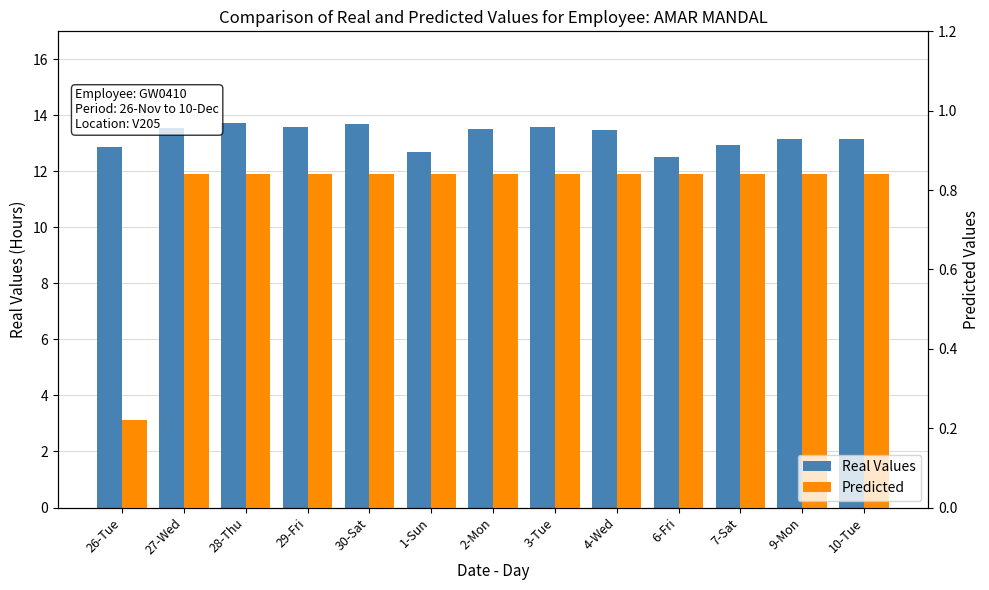

Reading right to left, list all the values displayed in this chart.

Real Values: 10-Tue=13.2	9-Mon=13.2	7-Sat=12.9	6-Fri=12.5	4-Wed=13.5	3-Tue=13.6	2-Mon=13.5	1-Sun=12.7	30-Sat=13.7	29-Fri=13.6	28-Thu=13.7	27-Wed=13.6	26-Tue=12.9
Predicted: 10-Tue=0.8	9-Mon=0.8	7-Sat=0.8	6-Fri=0.8	4-Wed=0.8	3-Tue=0.8	2-Mon=0.8	1-Sun=0.8	30-Sat=0.8	29-Fri=0.8	28-Thu=0.8	27-Wed=0.8	26-Tue=0.2